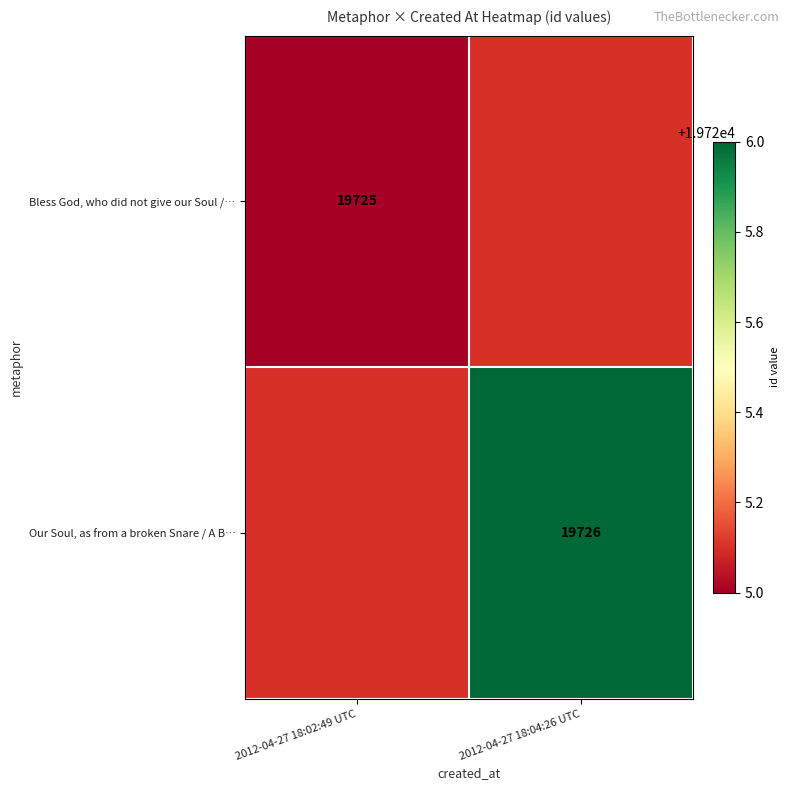

What is the smallest value displayed?

19725.0